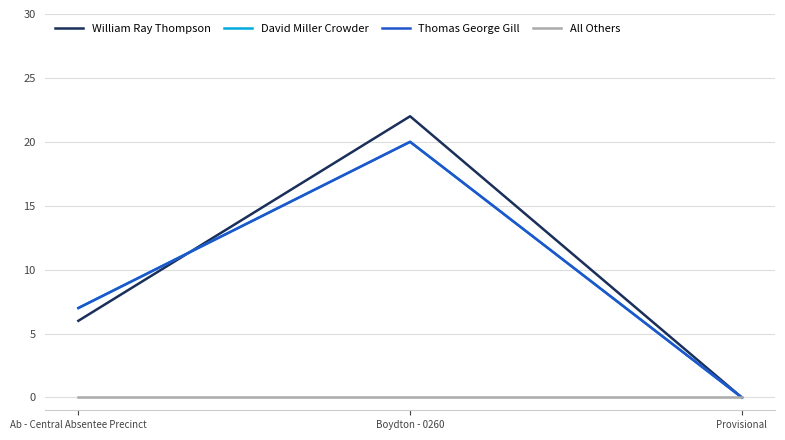

At which category does the chart reach its peak across all series?

Boydton - 0260